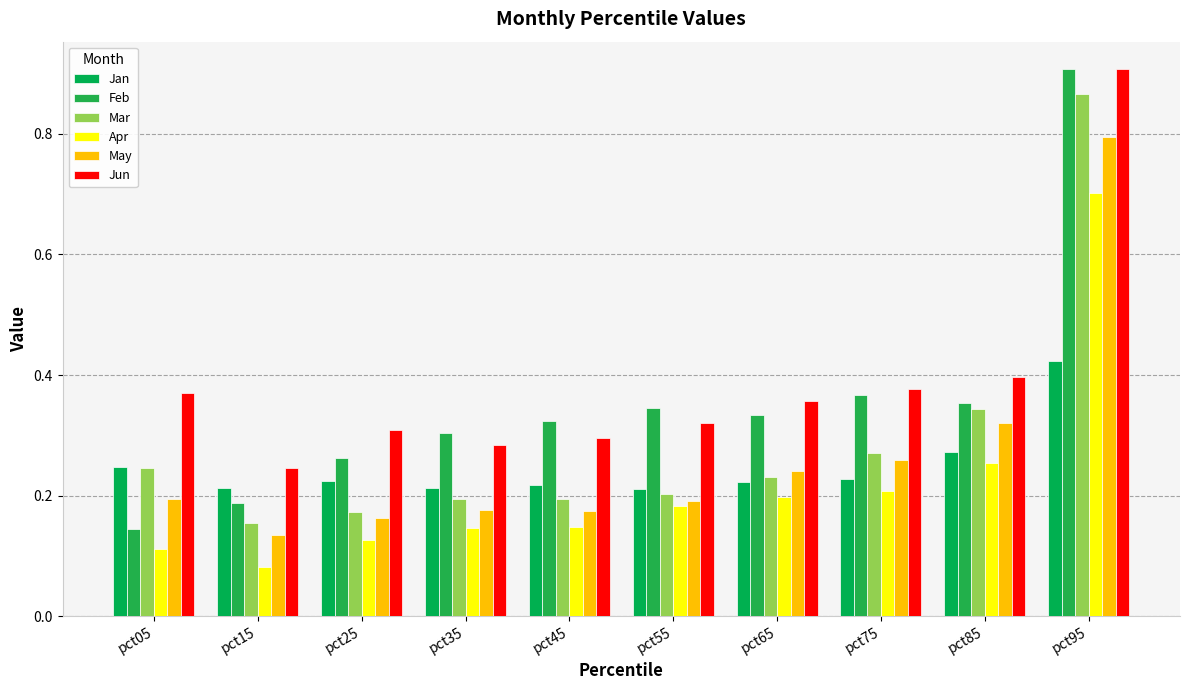

At how many categories does at least one series exceed 0?

10